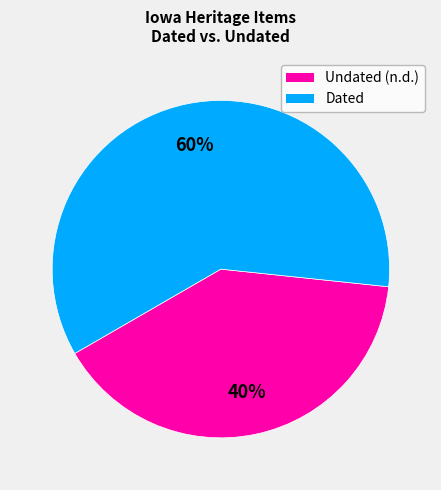

To the nearest percent, what is the difference between the largest and smallest slice percentages?

20%